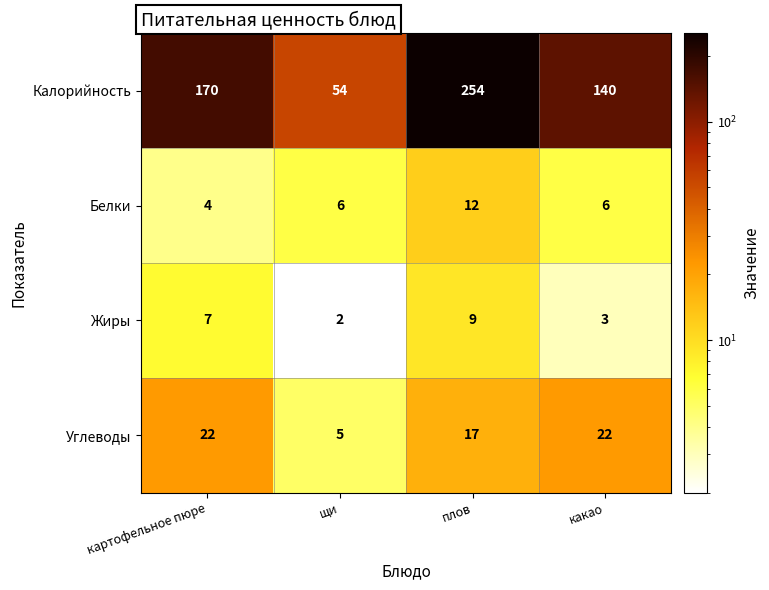

Rank the series by their maximum value, from highest to lowest.

Калорийность, Углеводы, Белки, Жиры